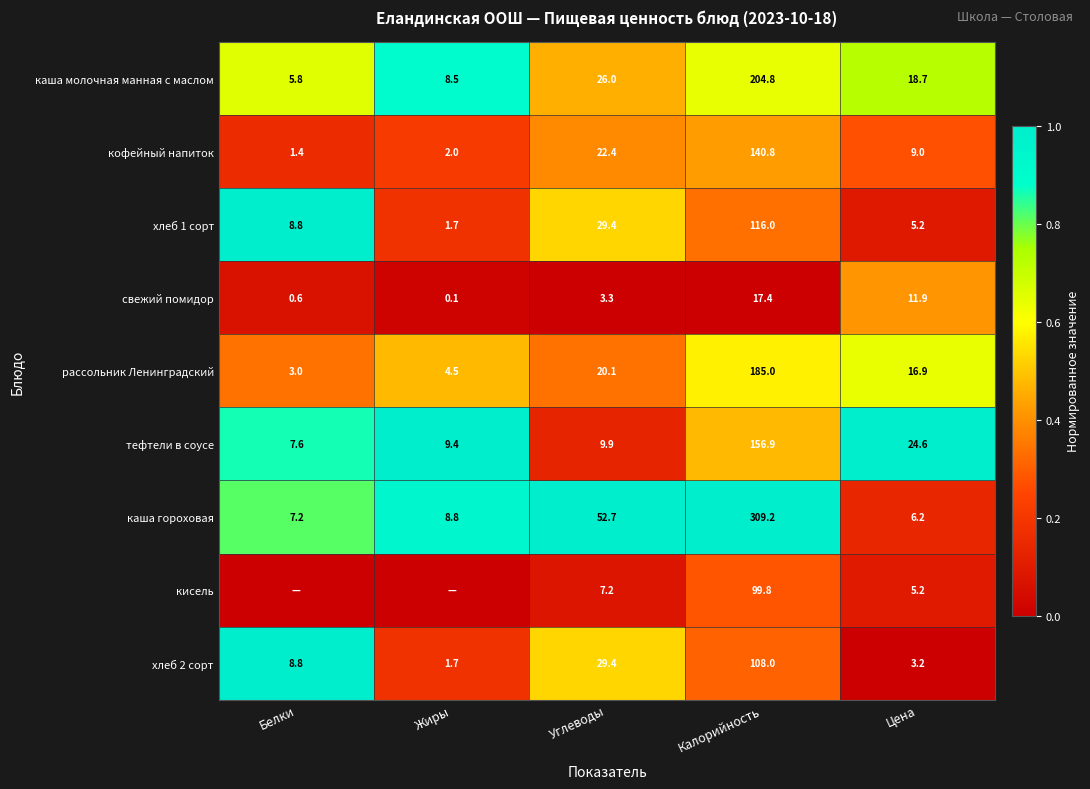

Rank the categories by каша молочная манная с маслом value from lowest to highest.

Белки, Жиры, Цена, Углеводы, Калорийность